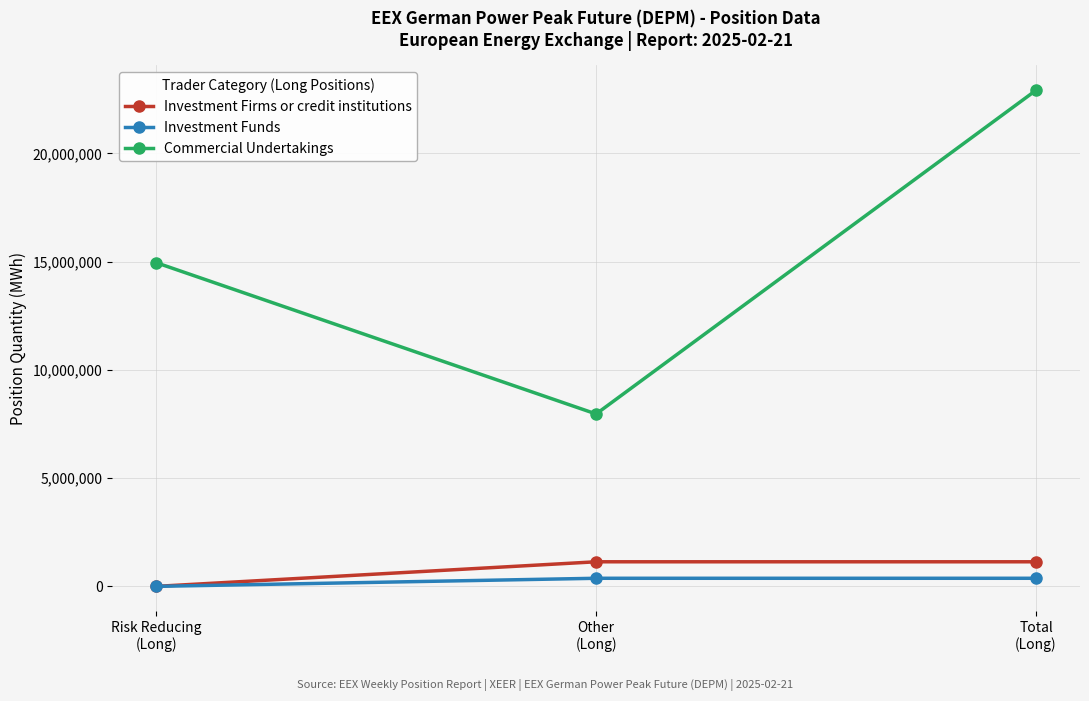

What are all the series names shown in the legend?

Investment Firms or credit institutions, Investment Funds, Commercial Undertakings